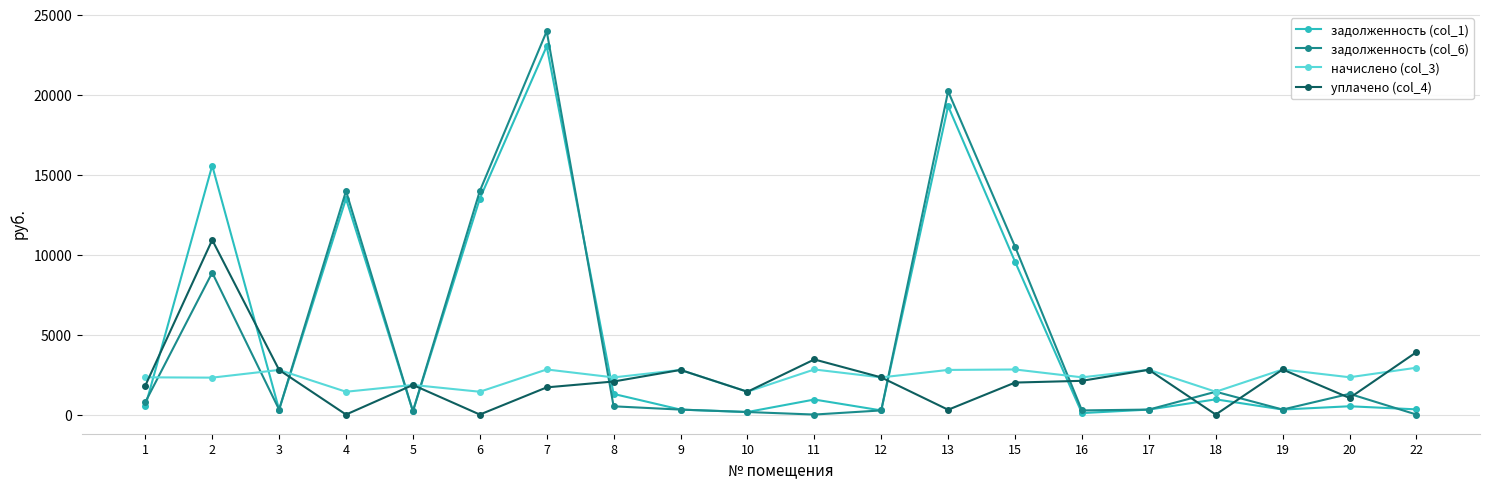

At how many categories does at least one series exceed 12830?

5